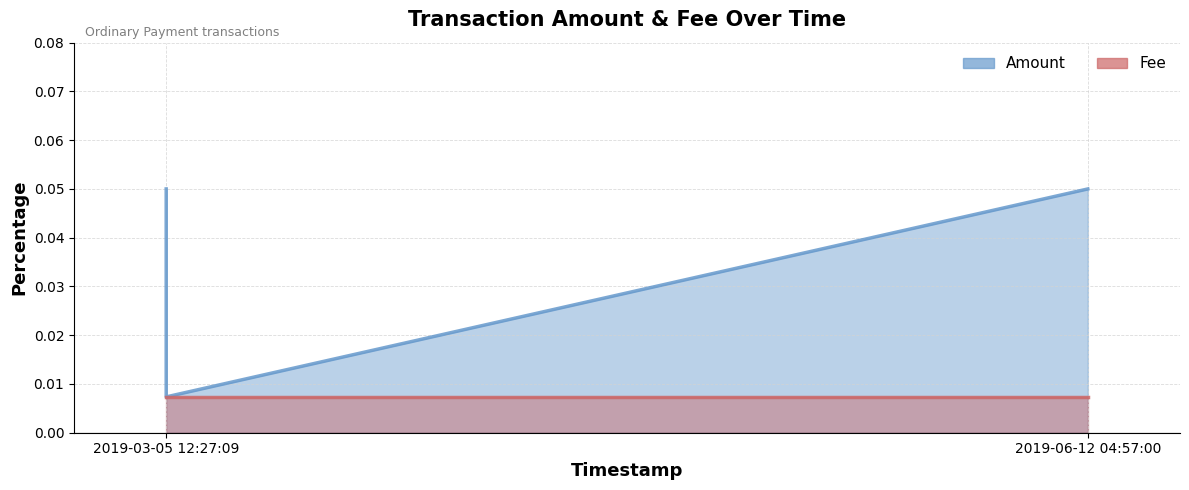

How many lines are shown in the chart?

2